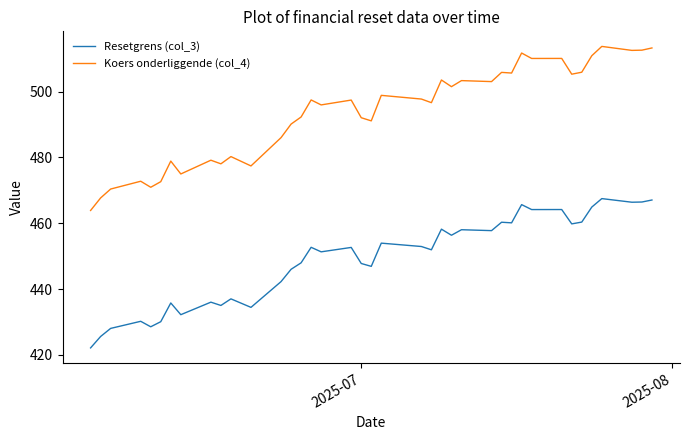

Which series has the largest total across all categories?

Koers onderliggende (col_4)